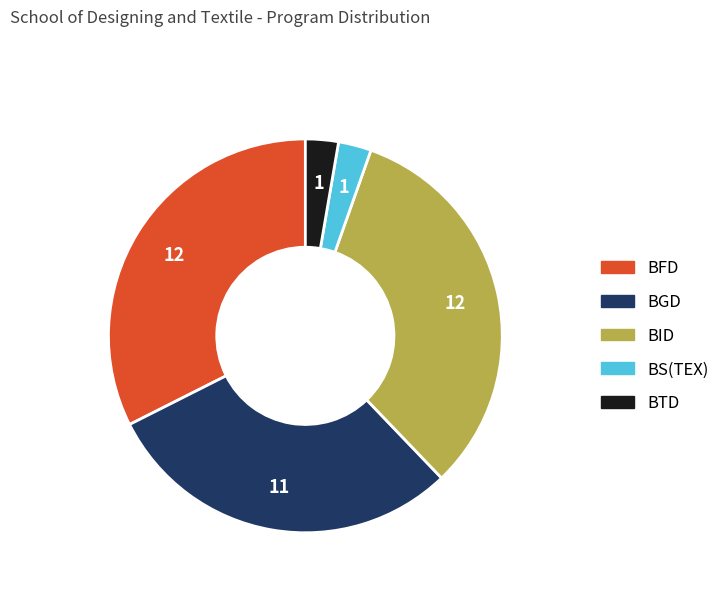

Is there any slice that represents more than half of the pie?

No